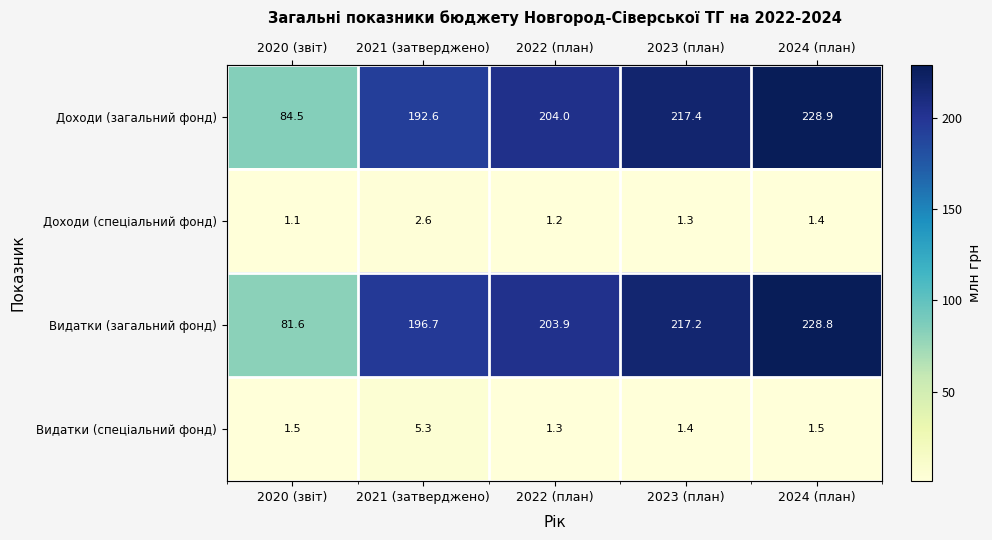

What is the spread (max minus min) of values at 2022 (план)?

202.8